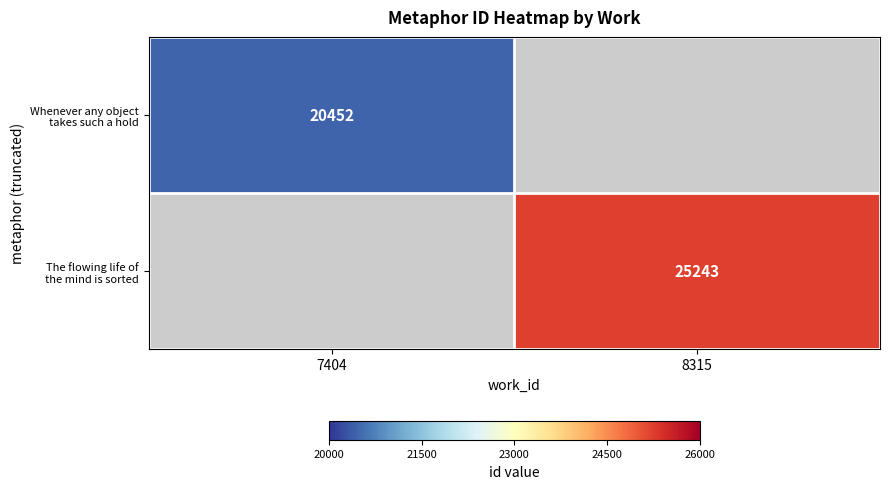

Which series has the largest range (max minus min)?

Whenever any object takes such a hold